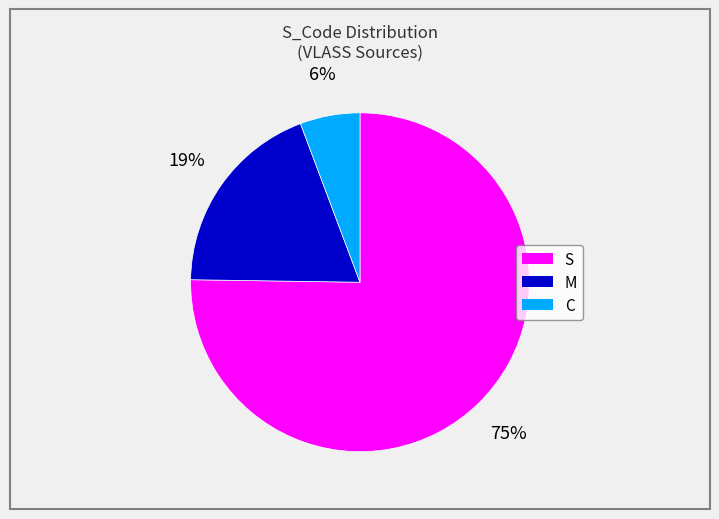

Combined, do S and M account for over 50%?

Yes